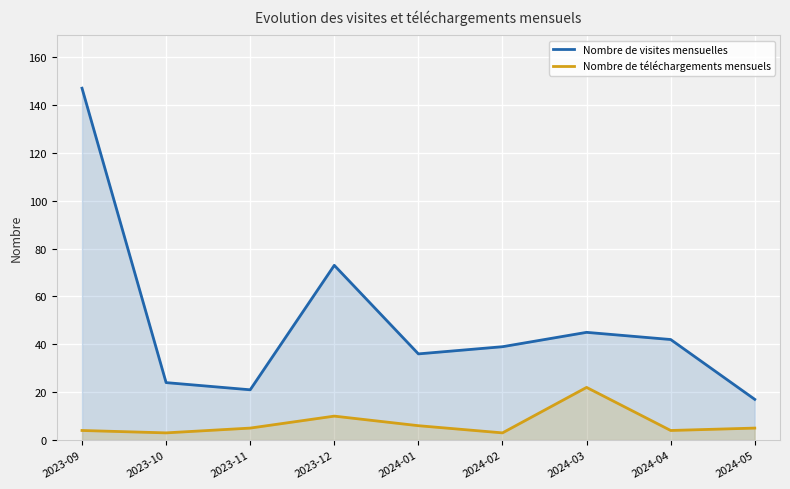

Which has a higher value, 2024-01 or 2023-09?

2023-09